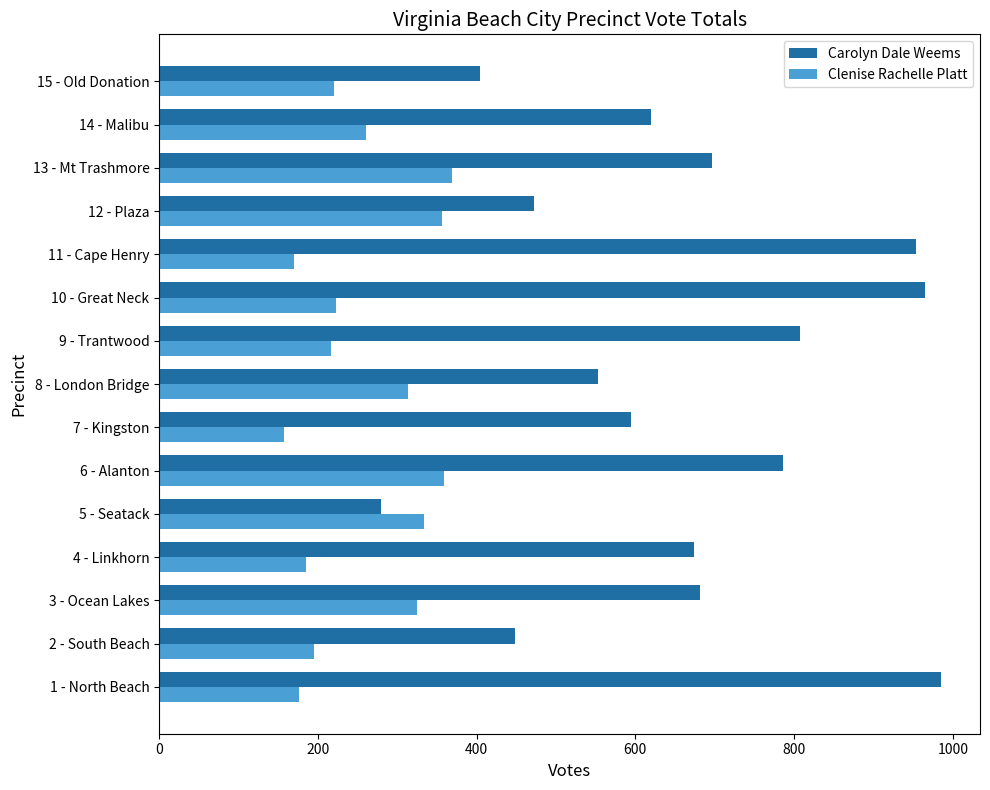

What is the difference between the maximum and minimum values in the Carolyn Dale Weems series?

705